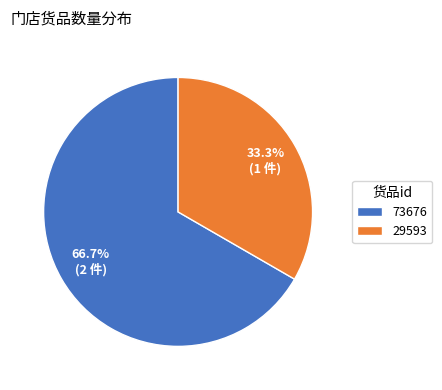

Which category accounts for the majority?

73676